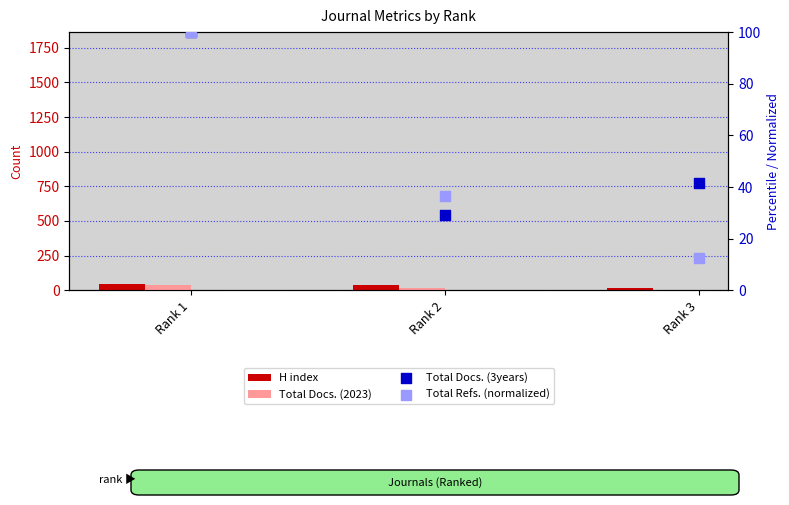

What is the total value across all series at Rank 2?

113.9